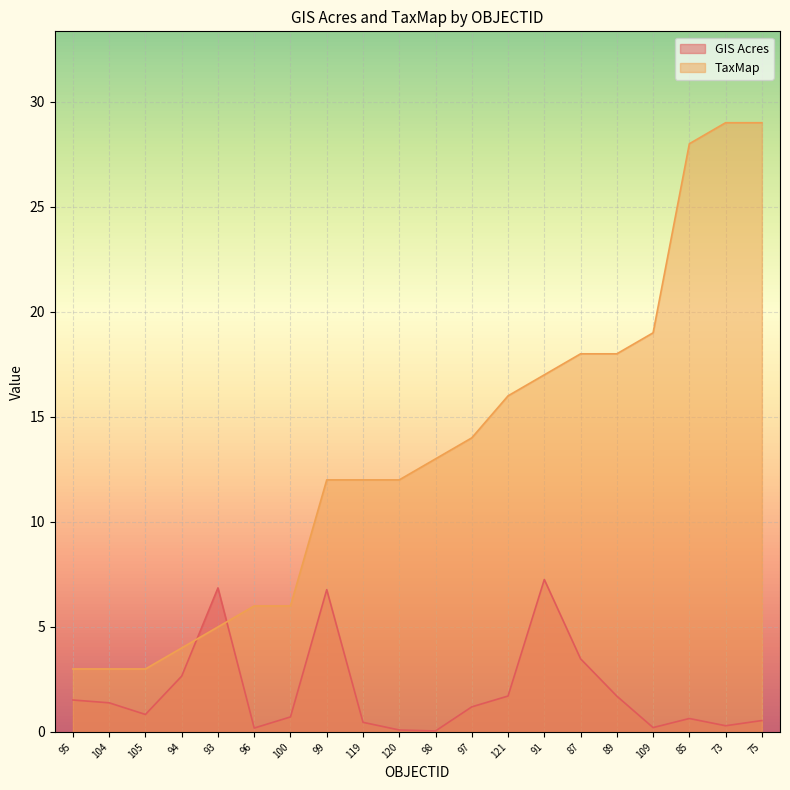

Reading left to right, transcribe all the data shown in this chart.

GIS Acres: 95=1.5	104=1.4	105=0.8	94=2.7	93=6.9	96=0.2	100=0.7	99=6.8	119=0.5	120=0.1	98=0.0	97=1.2	121=1.7	91=7.3	87=3.5	89=1.7	109=0.2	85=0.6	73=0.3	75=0.5
TaxMap: 95=3.0	104=3.0	105=3.0	94=4.0	93=5.0	96=6.0	100=6.0	99=12.0	119=12.0	120=12.0	98=13.0	97=14.0	121=16.0	91=17.0	87=18.0	89=18.0	109=19.0	85=28.0	73=29.0	75=29.0